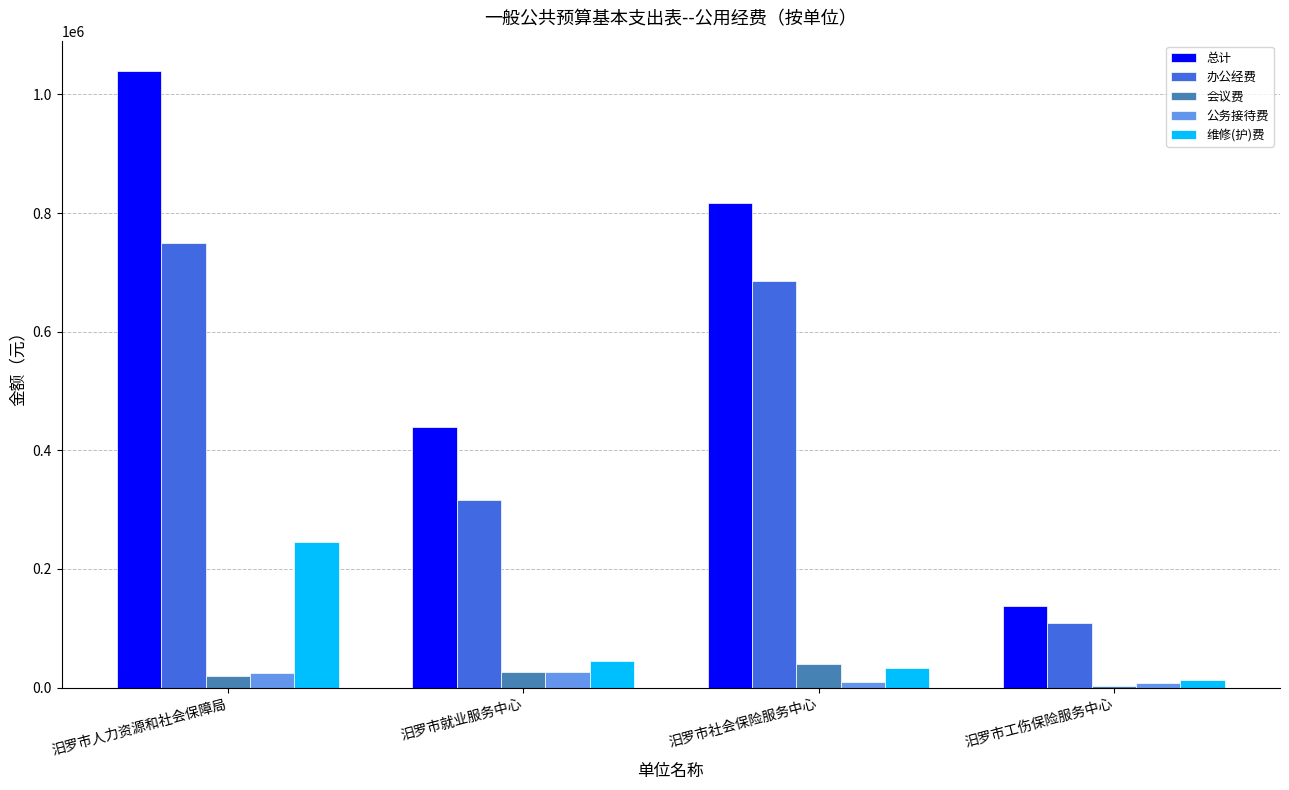

What is the sum of the 总计 values at 汨罗市人力资源和社会保障局 and 汨罗市就业服务中心?

1477240